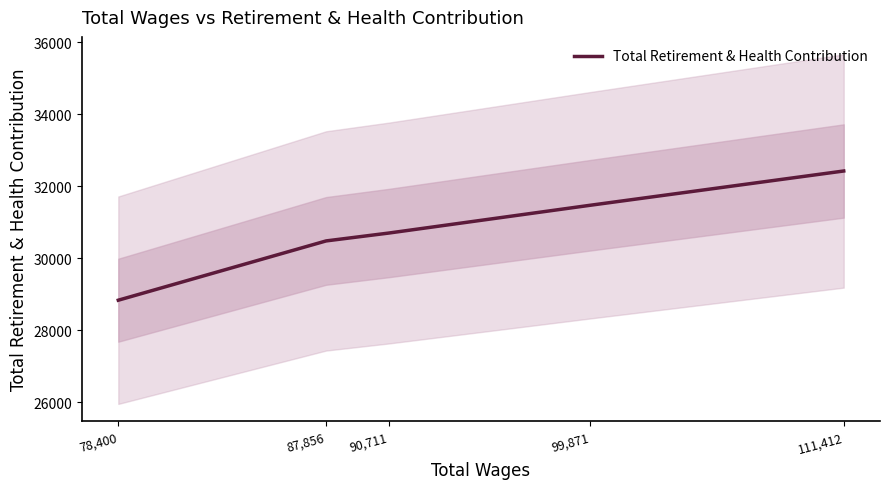

True or false: there are more than 0 points higher than both neighbors.

False